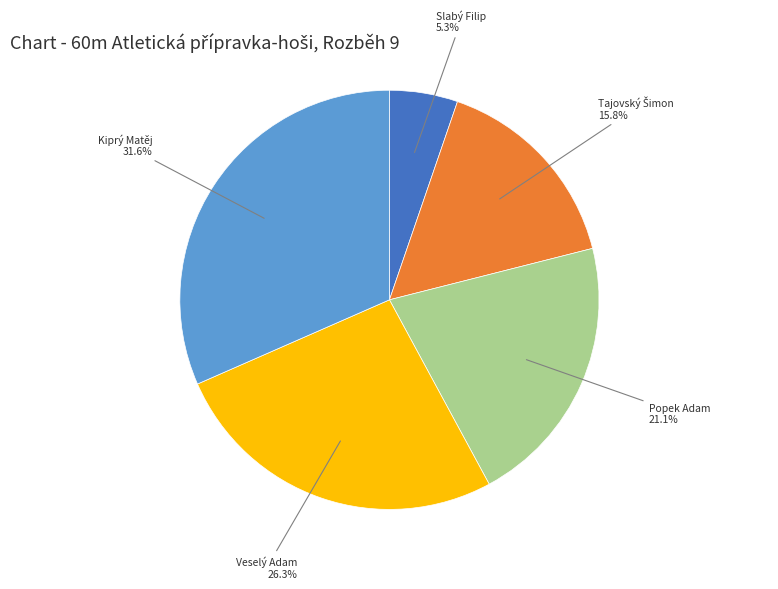

Which slice is the largest?

Kiprý Matěj